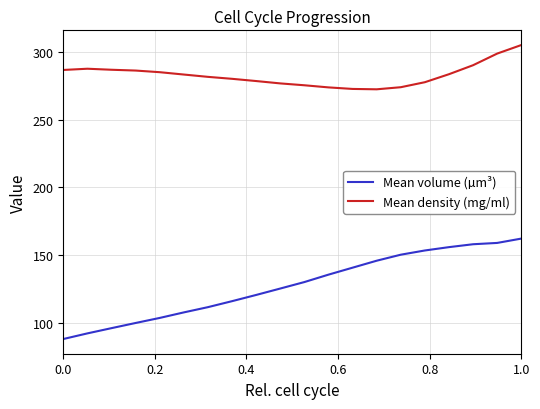

In Mean density (mg/ml), how many points are higher than both neighbors (excluding endpoints)?

1